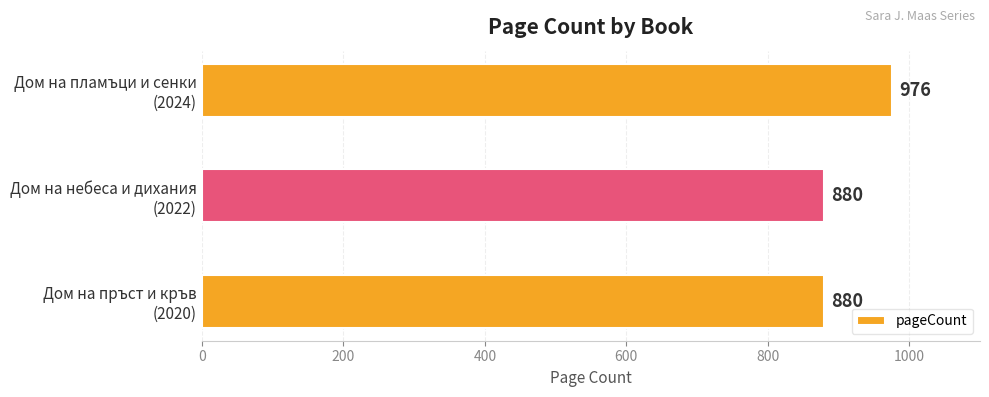

Reading top to bottom, transcribe all the data shown in this chart.

976	880	880